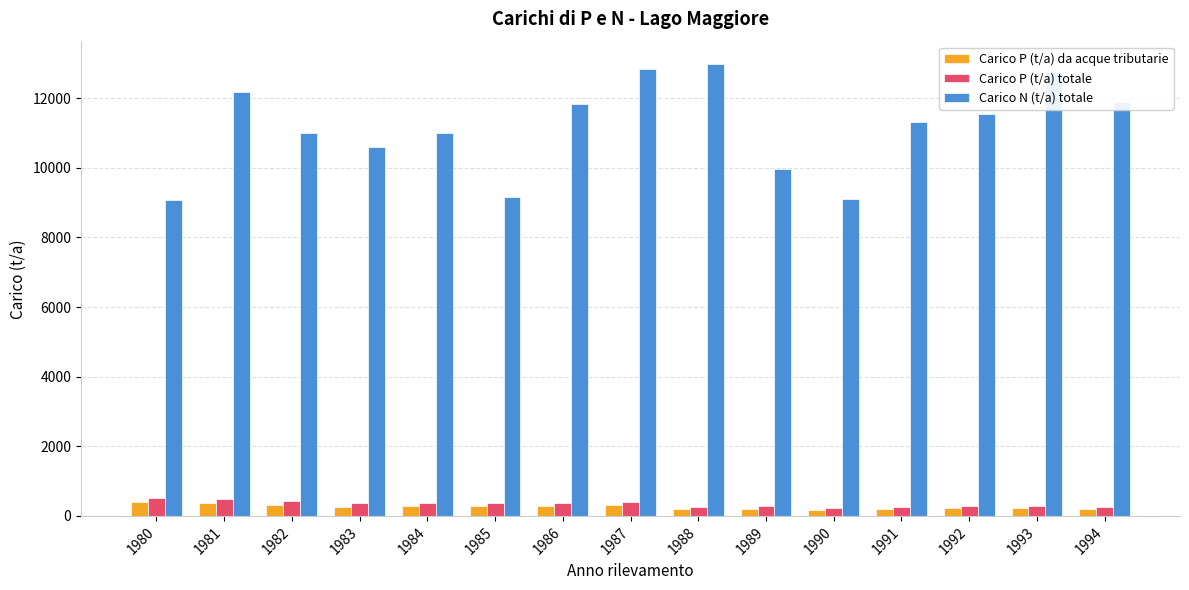

What are all the series names shown in the legend?

Carico P (t/a) da acque tributarie, Carico P (t/a) totale, Carico N (t/a) totale